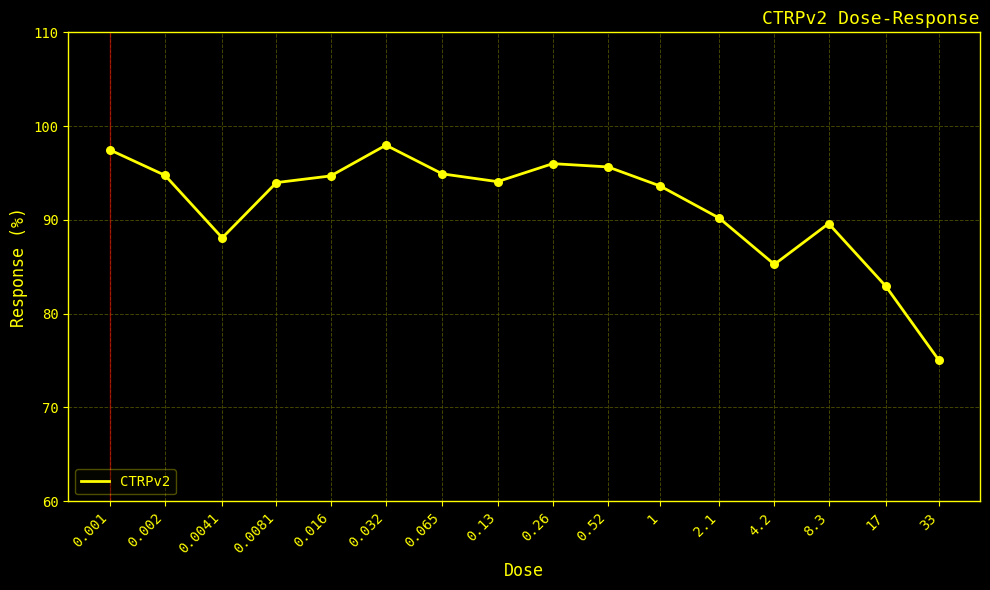

What is the difference between the maximum and minimum values?

22.9